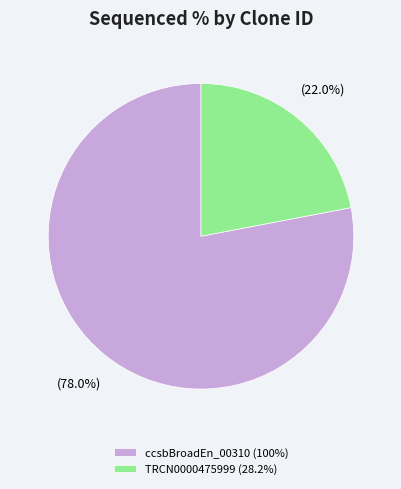

What percentage do ccsbBroadEn_00310 (100%) and TRCN0000475999 (28.2%) together represent?

100.0%